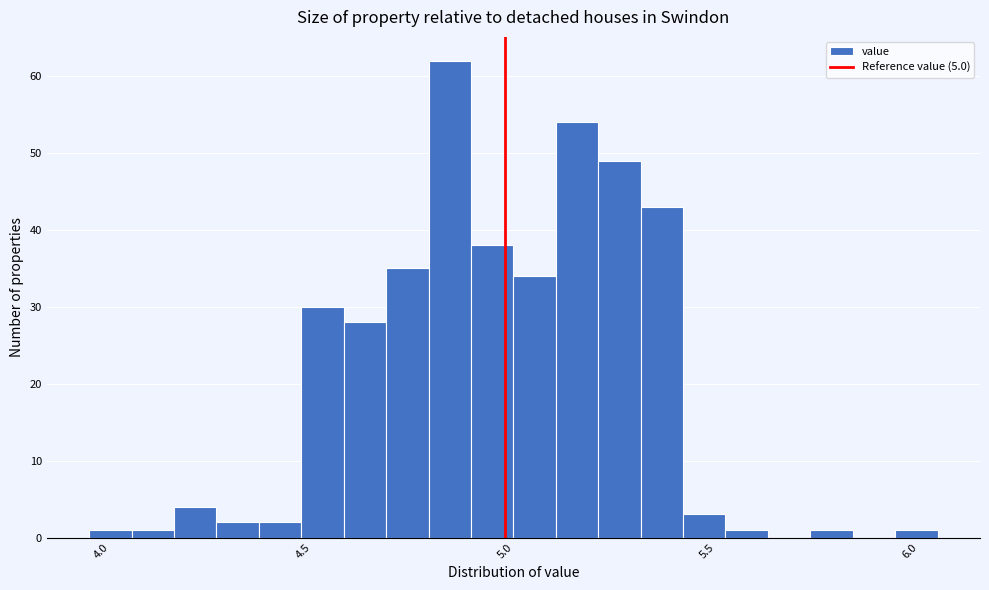

Read against the x-axis, roughly where is the centre of the tallest bar?

4.85